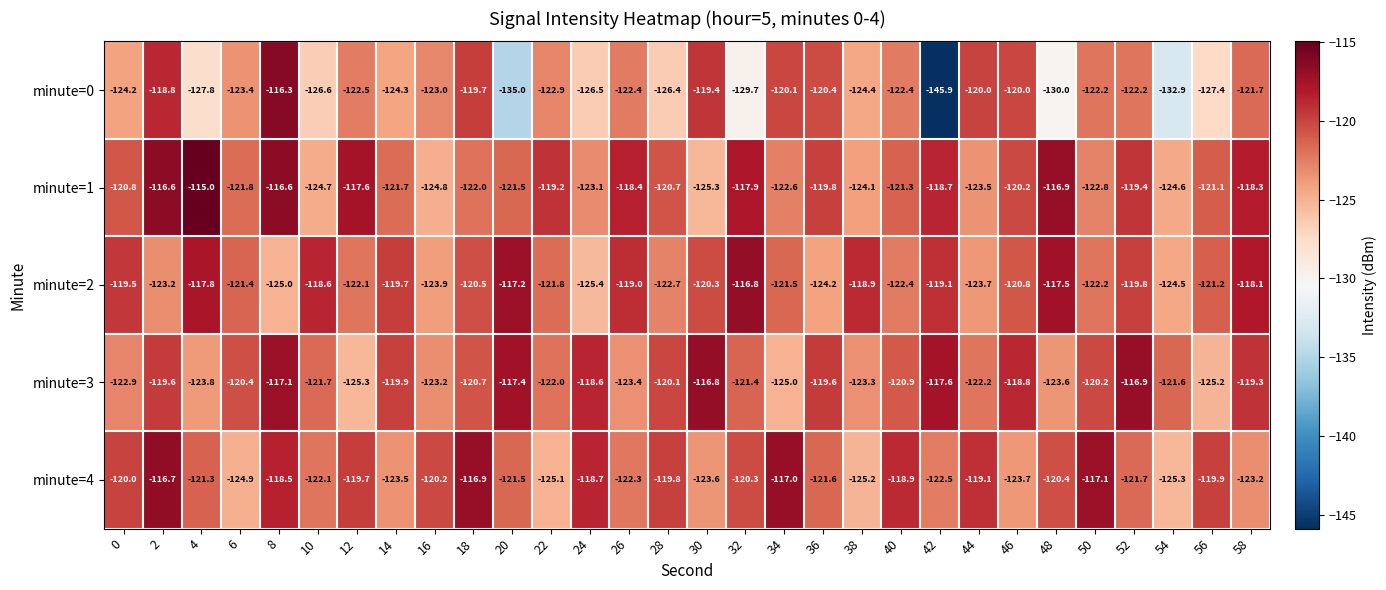

Between 14 and 16, which series saw the biggest shift?

minute=2